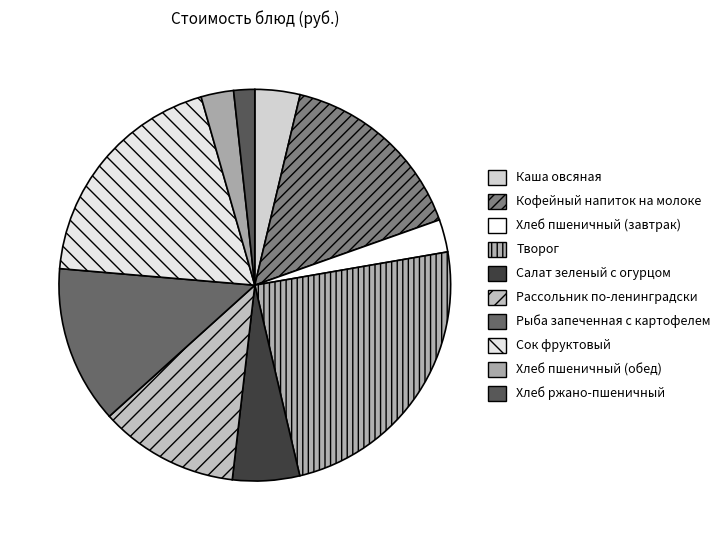

To the nearest percent, what portion does Творог represent?

24%